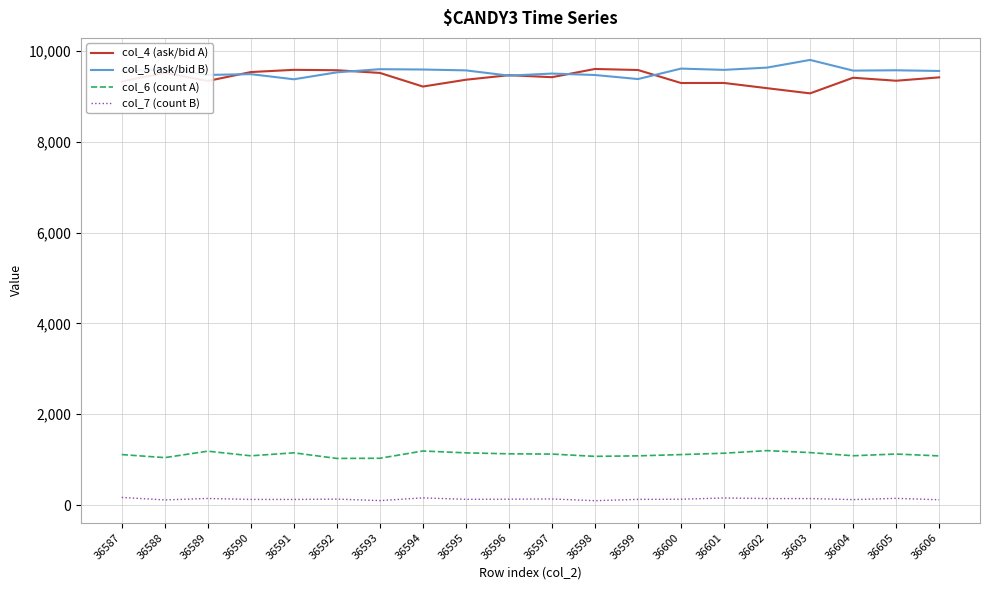

What is the greatest value displayed?

9800